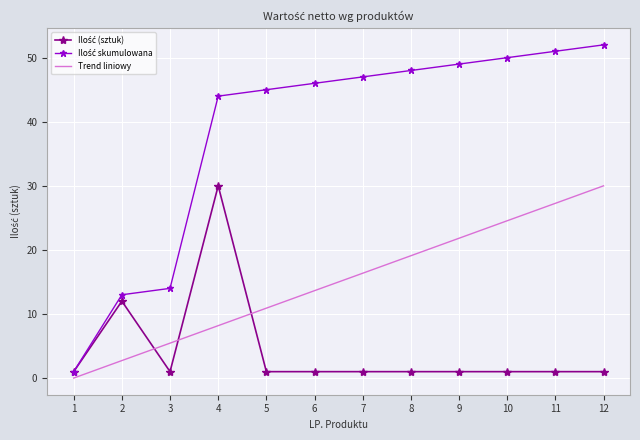

Is it true that Trend liniowy equals 48.1 at 11?

False